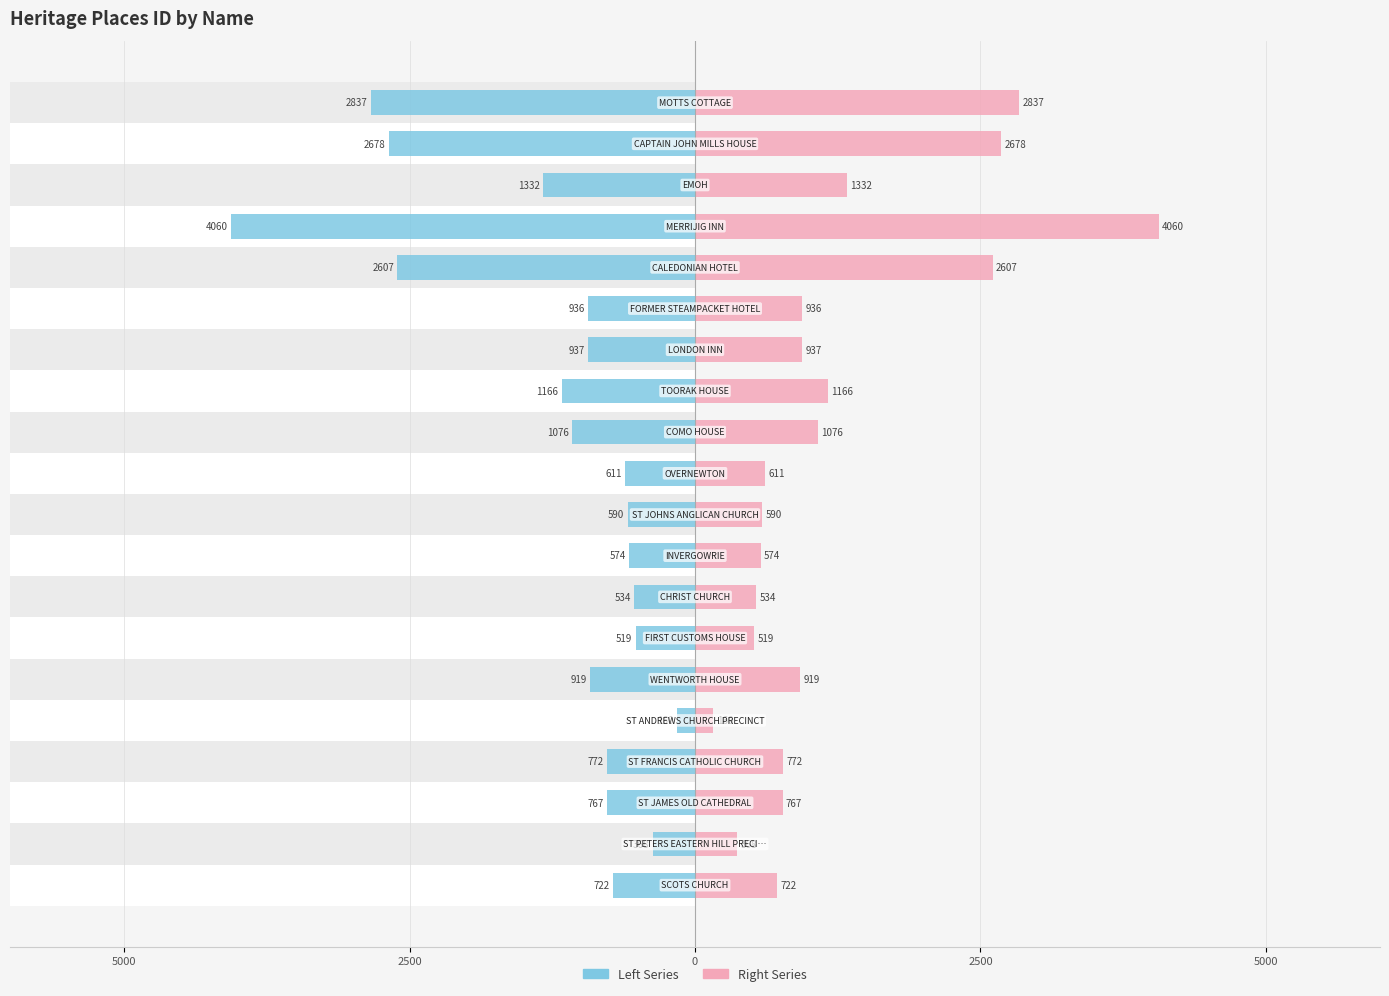

How many categories are shown in the chart?

20